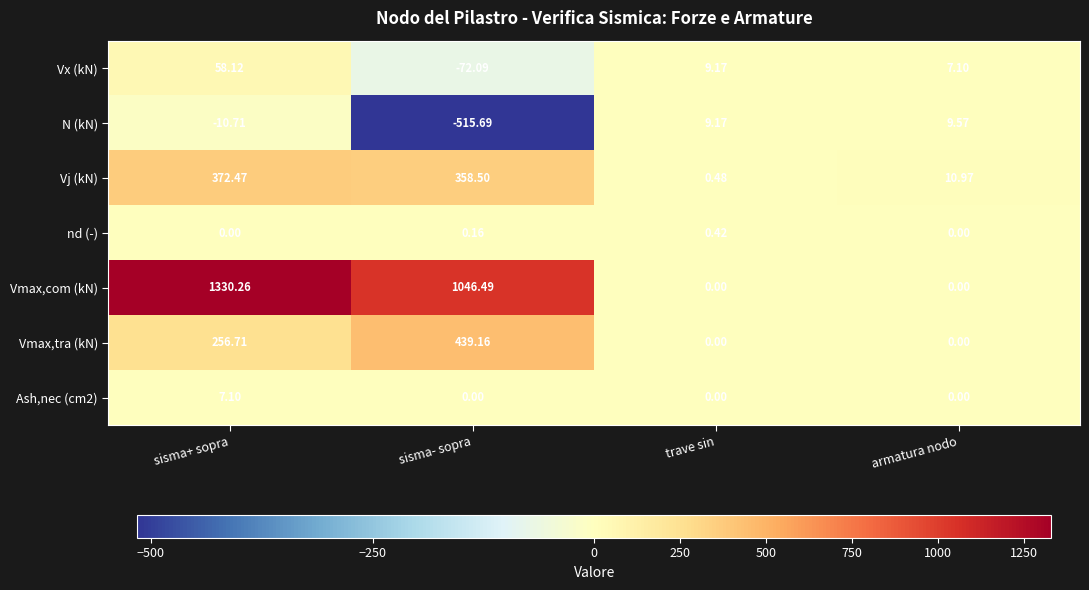

Which series has the largest total across all categories?

Vmax,com (kN)